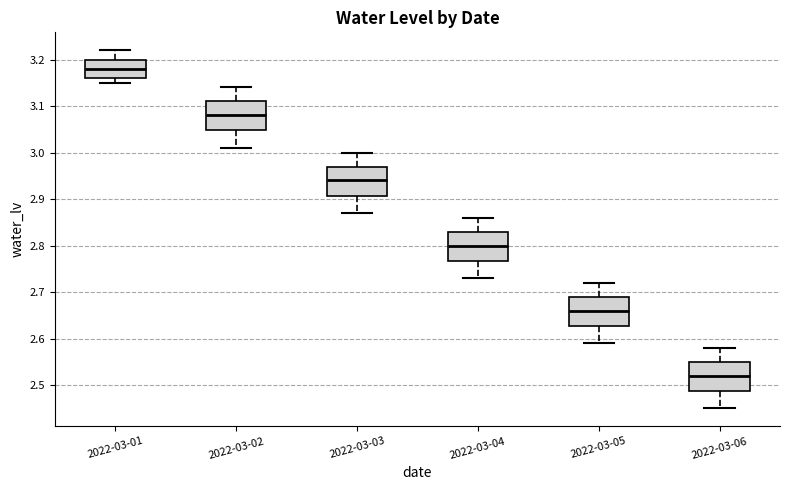

Reading left to right, read every box against the y-axis: the position of its median line, the range the box covers, and the ends of its whiskers. The values are not printed on the chart, so give them approximately, as read against the axis.

2022-03-01: median 3.18, box 3.16 to 3.20, whiskers 3.15 to 3.22
2022-03-02: median 3.08, box 3.05 to 3.11, whiskers 3.01 to 3.14
2022-03-03: median 2.94, box 2.91 to 2.97, whiskers 2.87 to 3.00
2022-03-04: median 2.80, box 2.77 to 2.83, whiskers 2.73 to 2.86
2022-03-05: median 2.66, box 2.63 to 2.69, whiskers 2.59 to 2.72
2022-03-06: median 2.52, box 2.49 to 2.55, whiskers 2.45 to 2.58